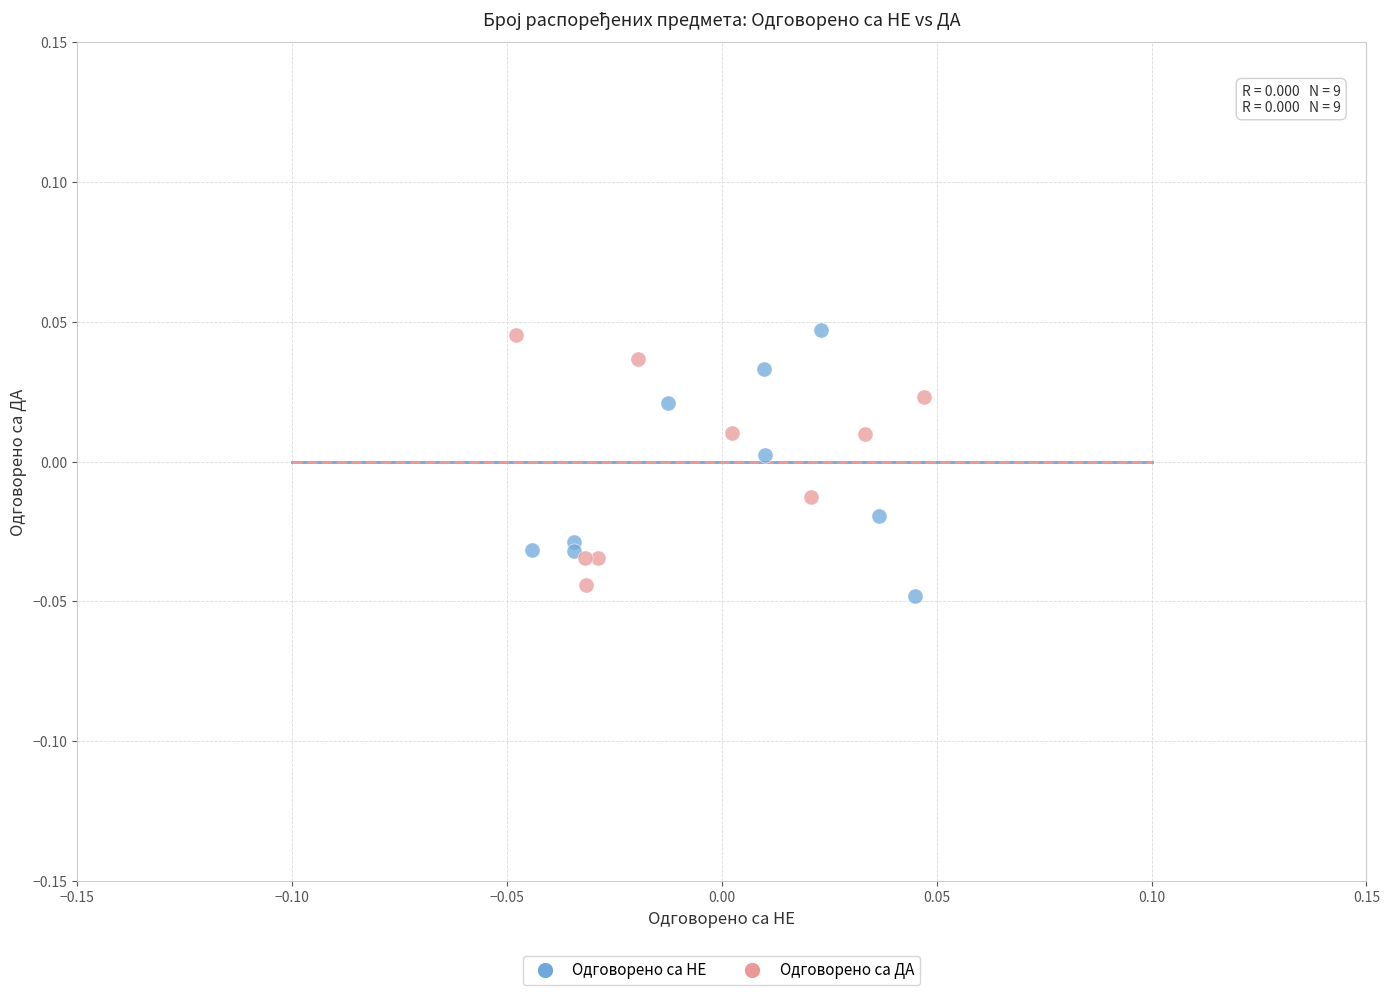

Which series contains the lowest Y value?

Одговорено са НЕ